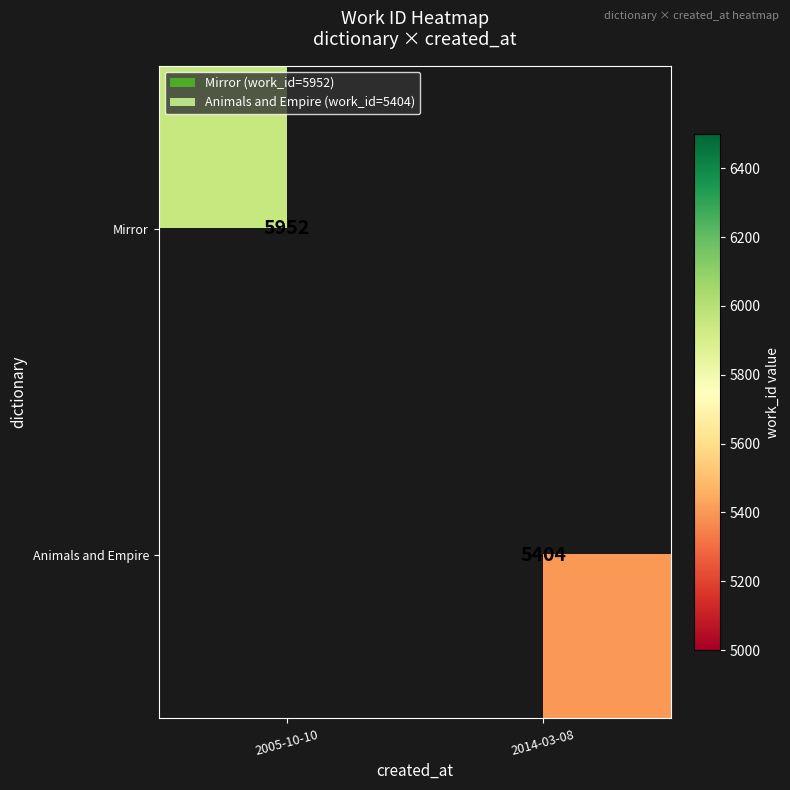

The value of Mirror at 2005-10-10 is 5952. True or false?

True